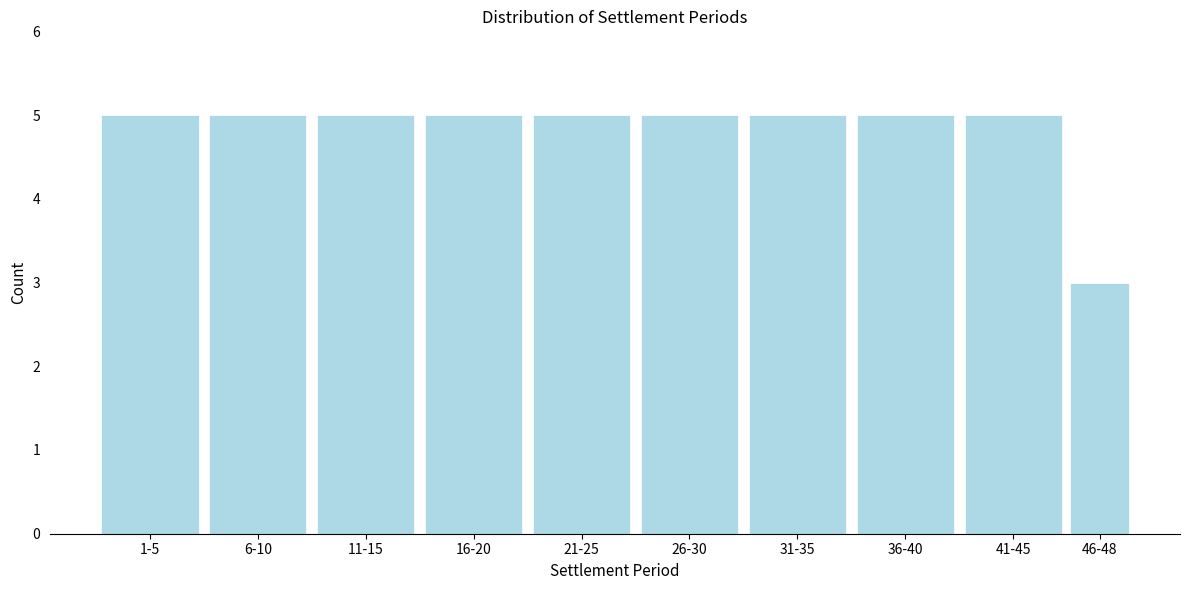

Reading left to right, extract all data points from this chart.

1-5=5	6-10=5	11-15=5	16-20=5	21-25=5	26-30=5	31-35=5	36-40=5	41-45=5	46-48=3